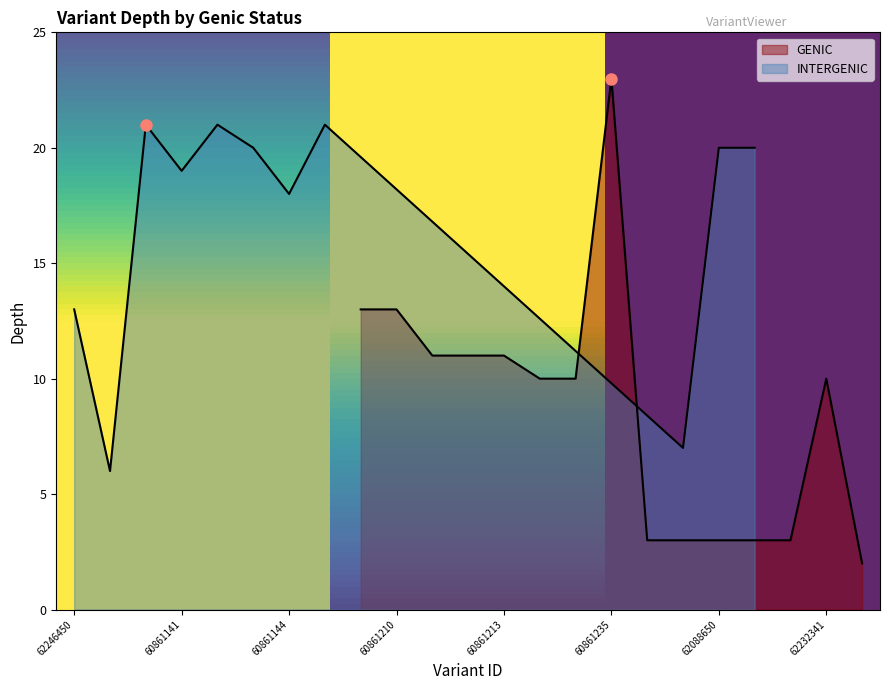

What is the value of the 16th point from the left?

23